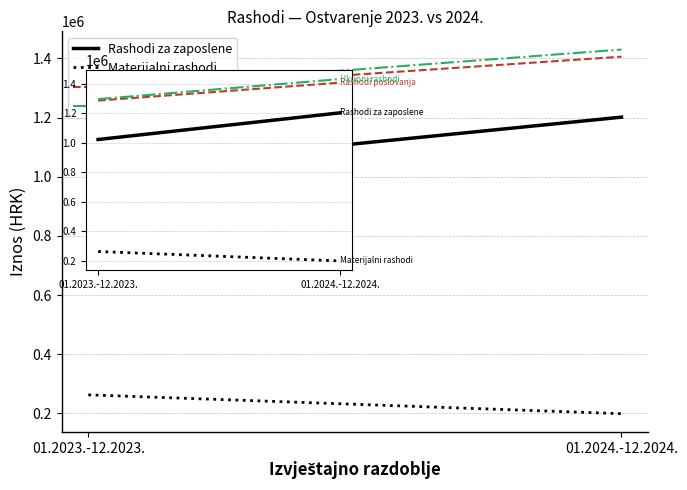

Which series has the largest range (max minus min)?

Rashodi za zaposlene